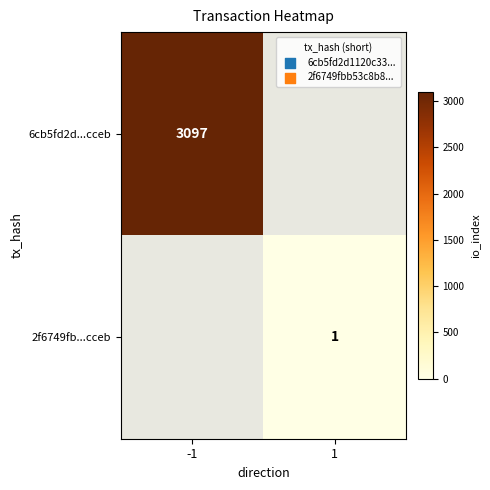

The value of 6cb5fd2d...cceb at -1 is 5411. True or false?

False